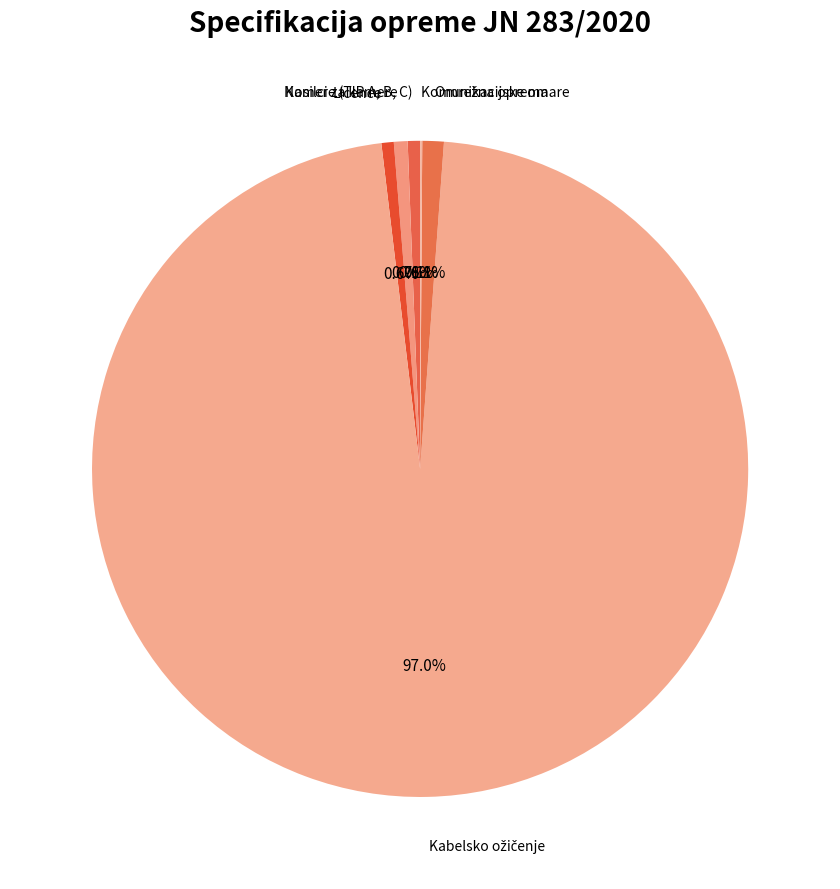

To the nearest percent, what is the average slice percentage?

17%